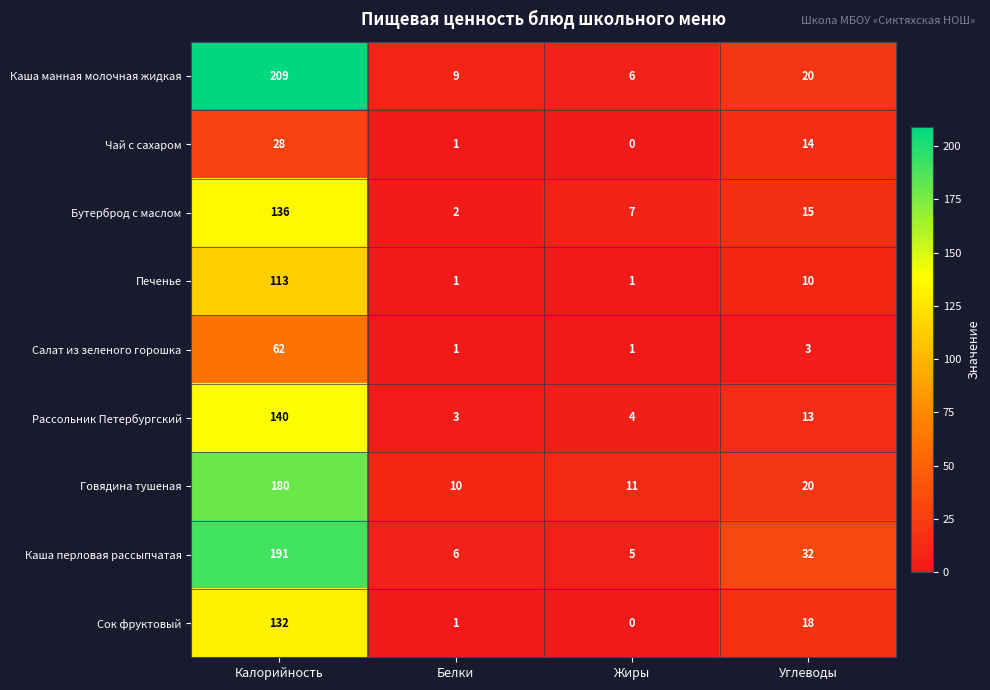

Which series changed the most between Калорийность and Углеводы?

Каша манная молочная жидкая